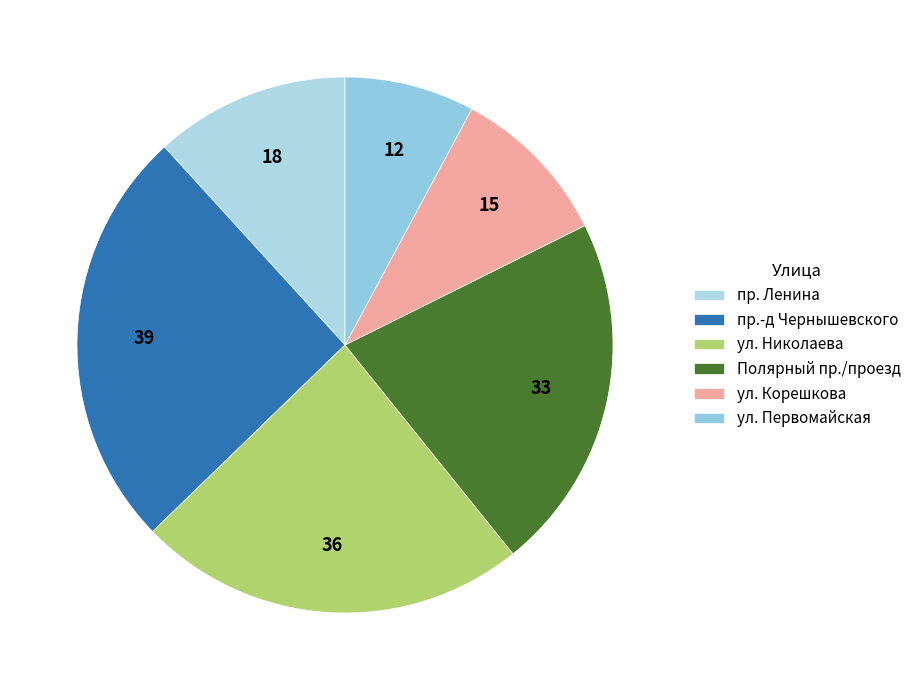

Rank the categories by value from highest to lowest.

пр.-д Чернышевского, ул. Николаева, Полярный пр./проезд, пр. Ленина, ул. Корешкова, ул. Первомайская